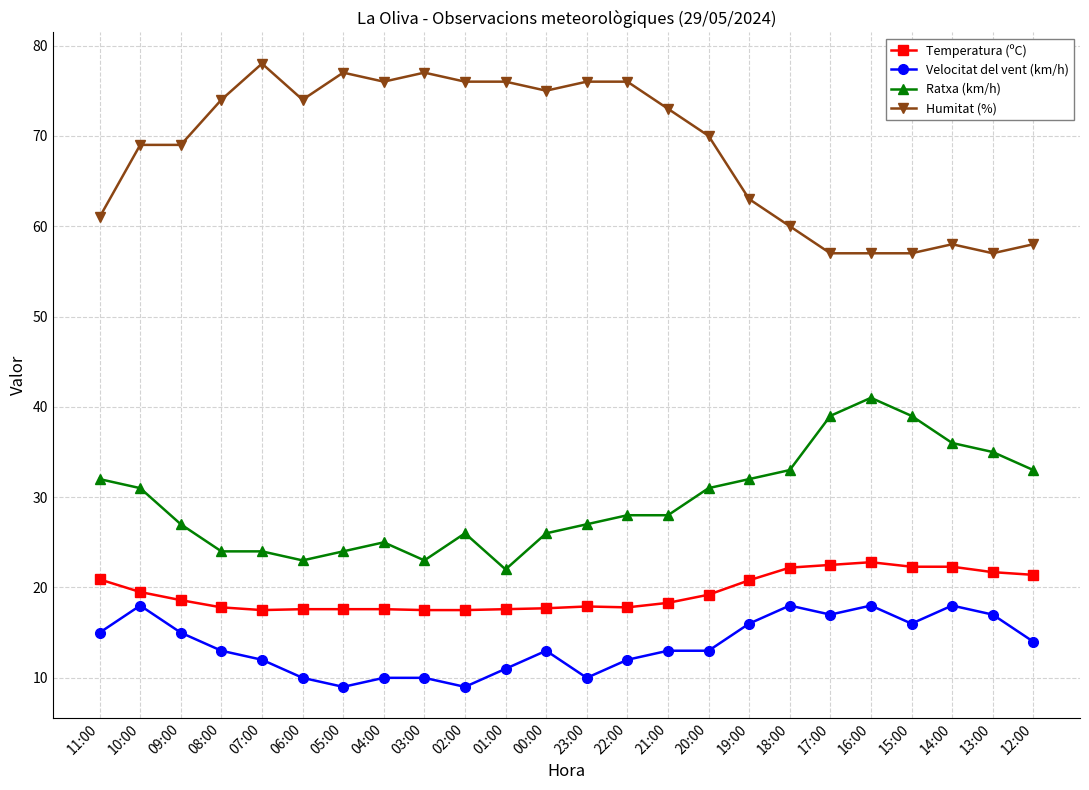

True or false: Velocitat del vent (km/h) and Ratxa (km/h) intersect in this chart.

False